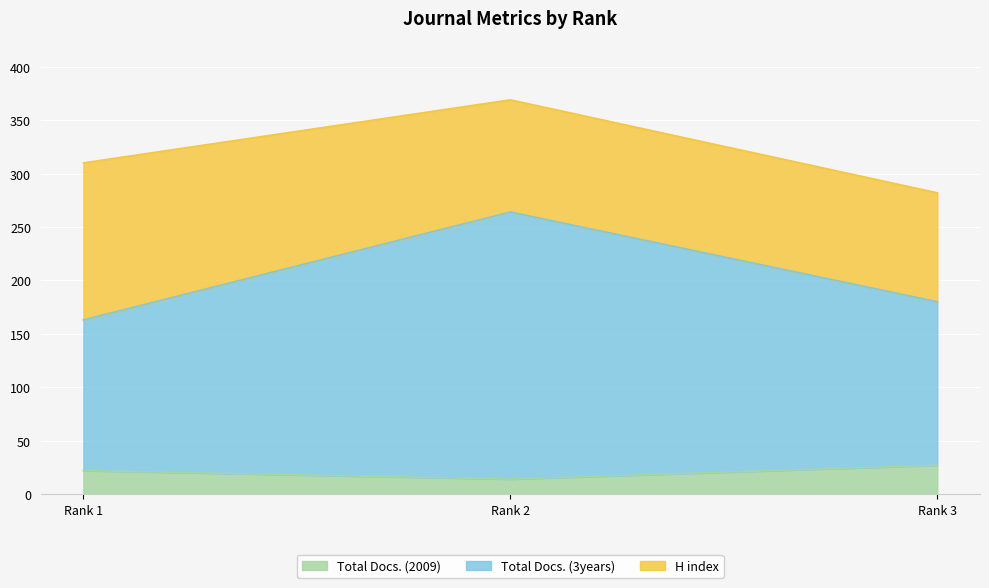

At which category does the chart reach its minimum across all series?

Rank 2